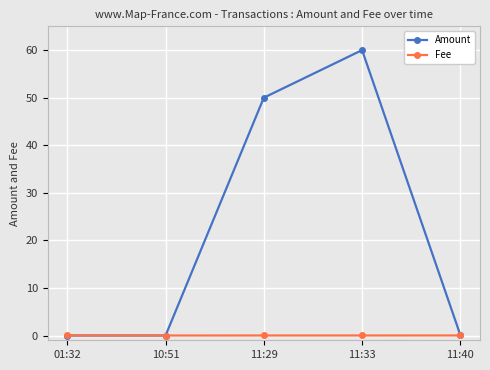

What is the label of the 4th point from the left?

11:33